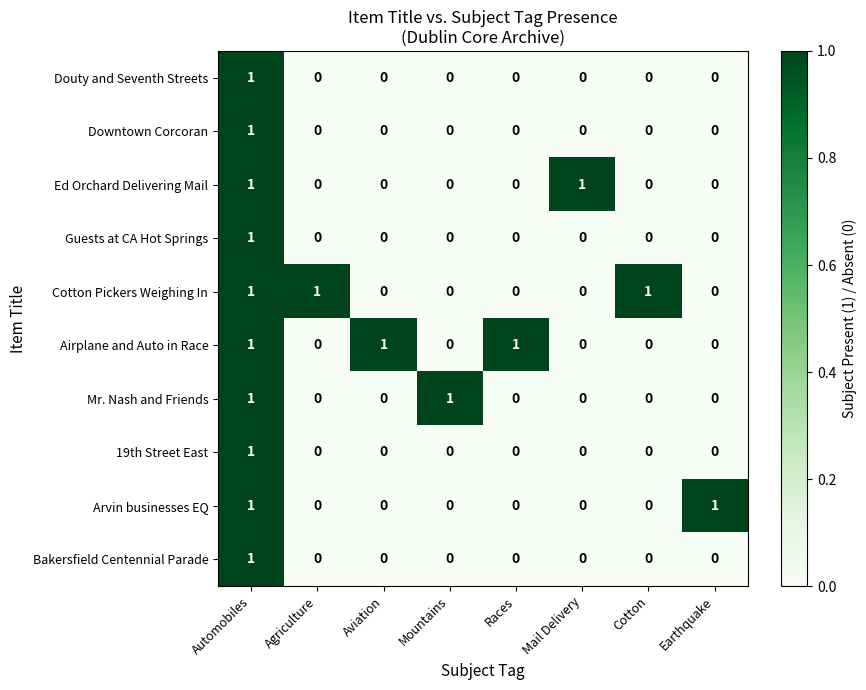

True or false: Cotton Pickers Weighing In has a value of 1 at Automobiles.

True